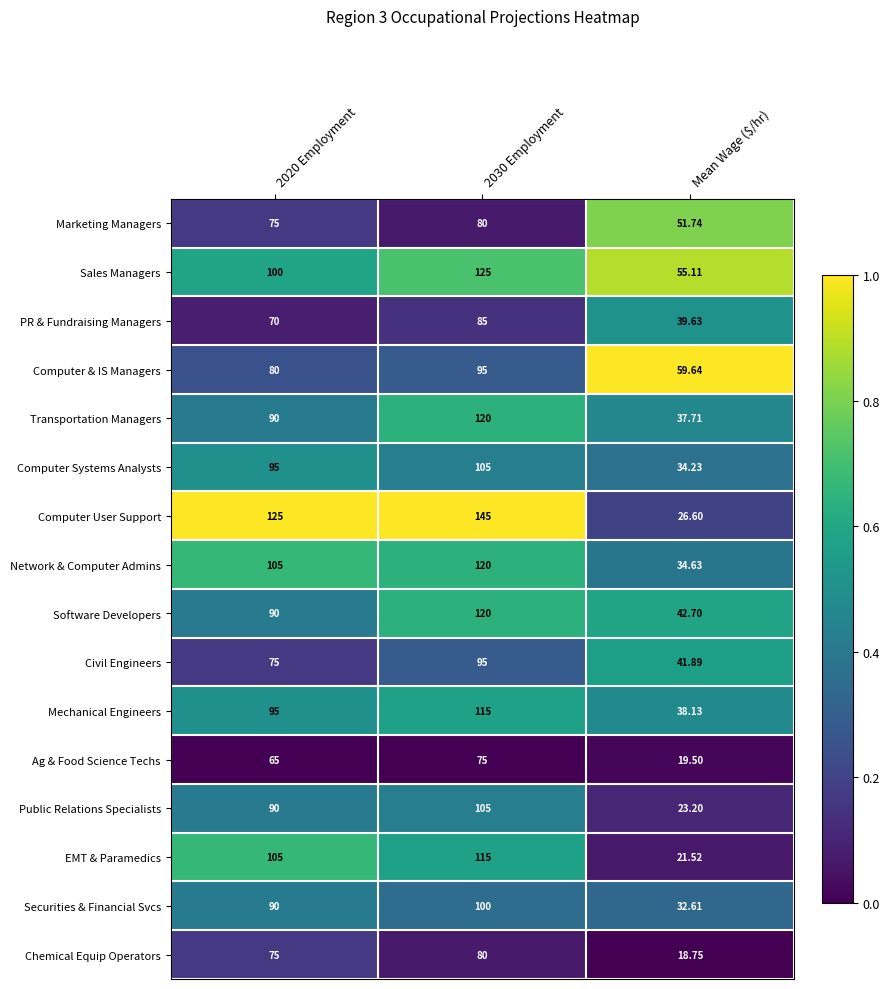

What is the difference between the highest and lowest values at 2030 Employment?

70.0